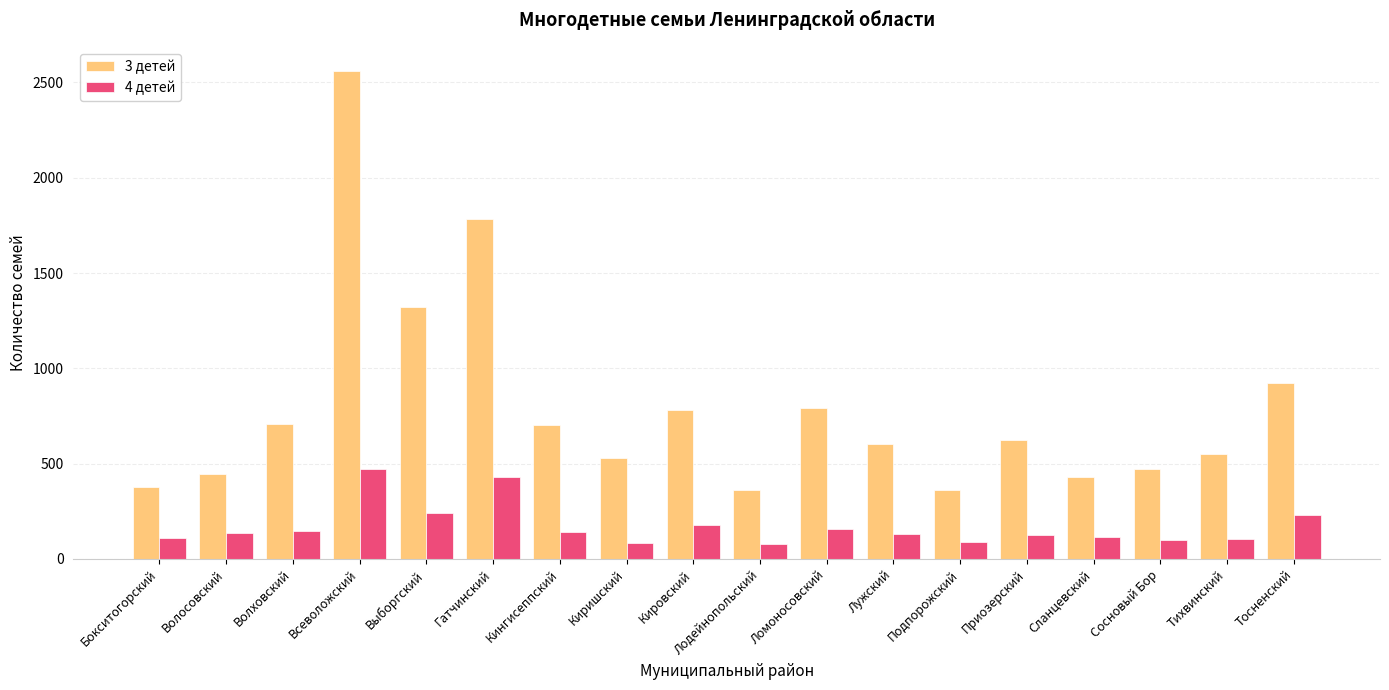

How many bars are there in each group?

2